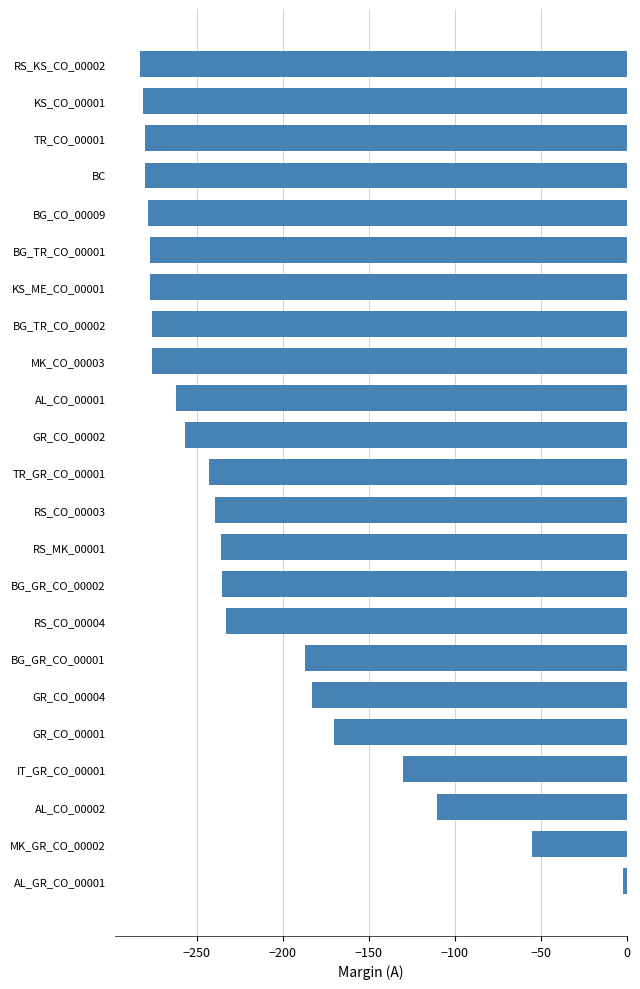

At which label is the value closest to -142?

IT_GR_CO_00001